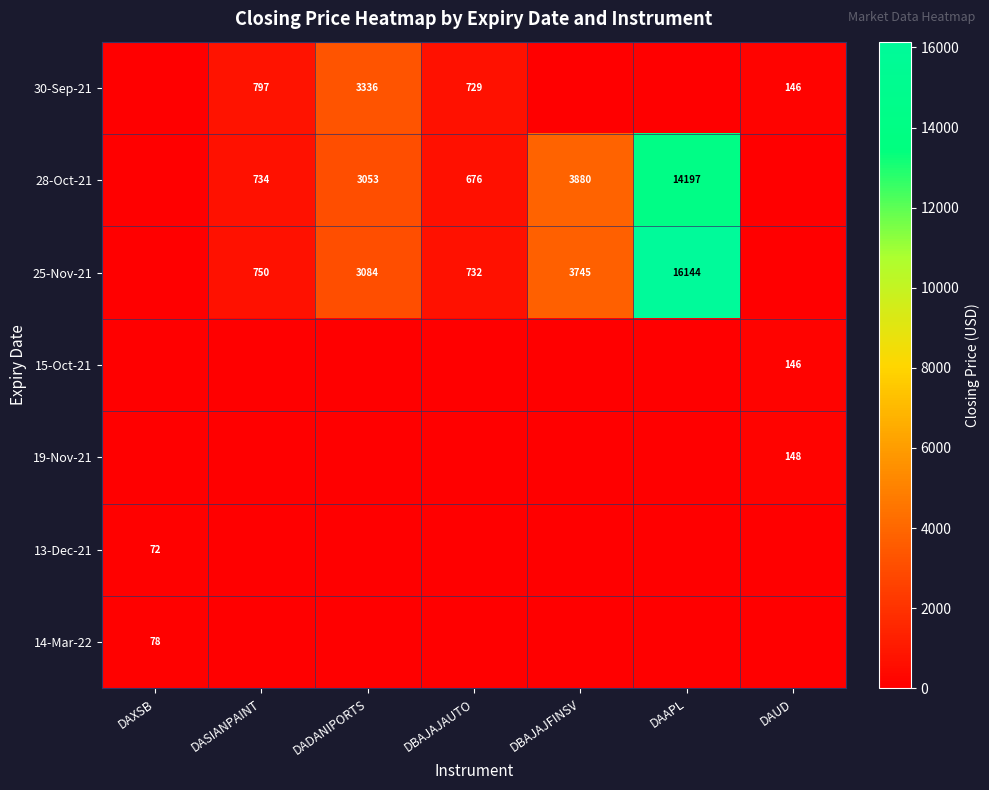

Is it true that 30-Sep-21 equals 3336 at DADANIPORTS?

True